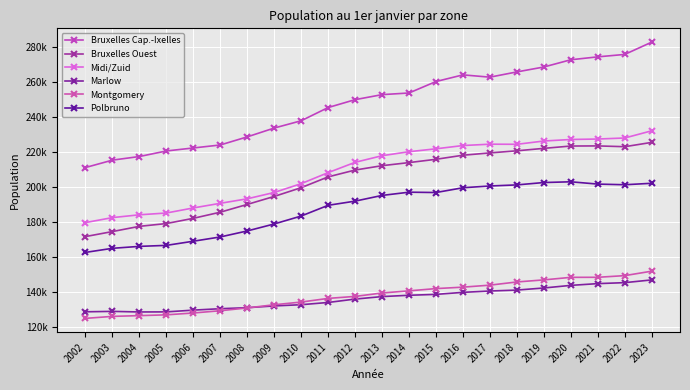

Where is the first local maximum for Polbruno?

2014